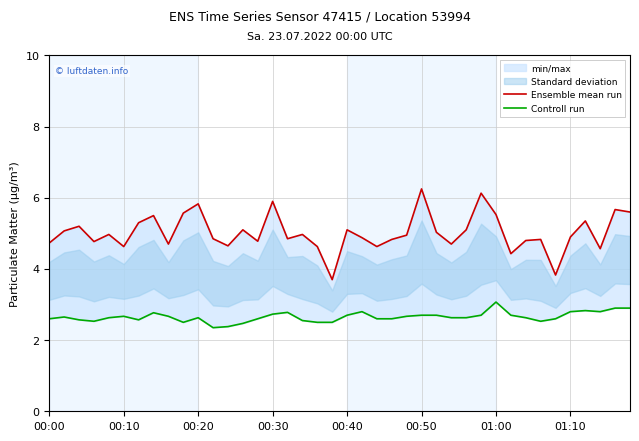

True or false: Controll run has more than 0 points higher than both neighbors.

True